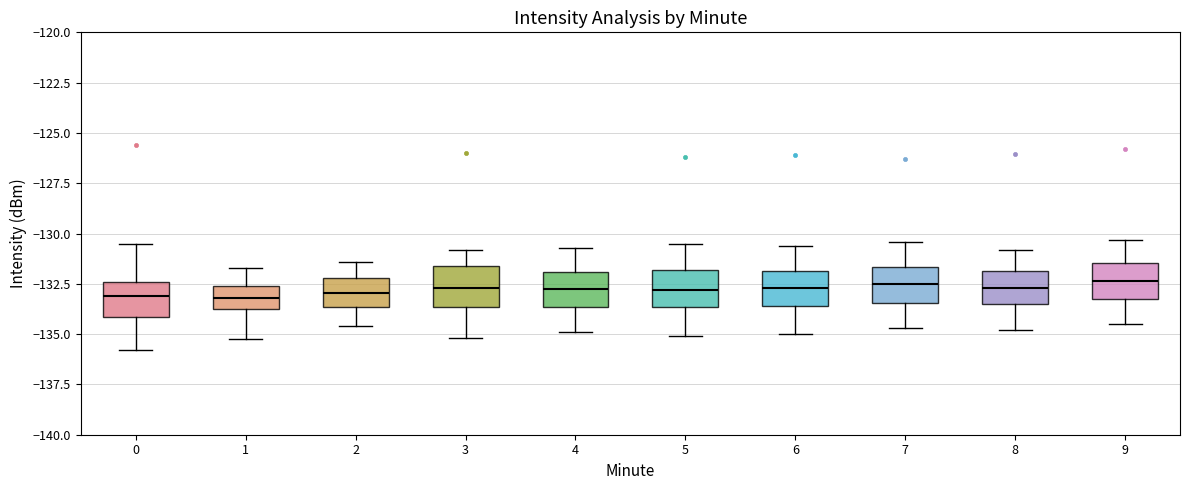

Reading left to right, read every box against the y-axis: the position of its median line, the range the box covers, and the ends of its whiskers. The values are not printed on the chart, so give them approximately, as read against the axis.

0: median -133.0, box -134.0 to -132.5, whiskers -136.0 to -130.5
1: median -133.0, box -133.5 to -132.5, whiskers -135.5 to -131.5
2: median -133.0, box -133.5 to -132.0, whiskers -134.5 to -131.5
3: median -132.5, box -133.5 to -131.5, whiskers -135.0 to -131.0
4: median -132.5, box -133.5 to -132.0, whiskers -135.0 to -130.5
5: median -133.0, box -133.5 to -132.0, whiskers -135.0 to -130.5
6: median -132.5, box -133.5 to -132.0, whiskers -135.0 to -130.5
7: median -132.5, box -133.5 to -131.5, whiskers -134.5 to -130.5
8: median -132.5, box -133.5 to -132.0, whiskers -135.0 to -131.0
9: median -132.5, box -133.5 to -131.5, whiskers -134.5 to -130.5